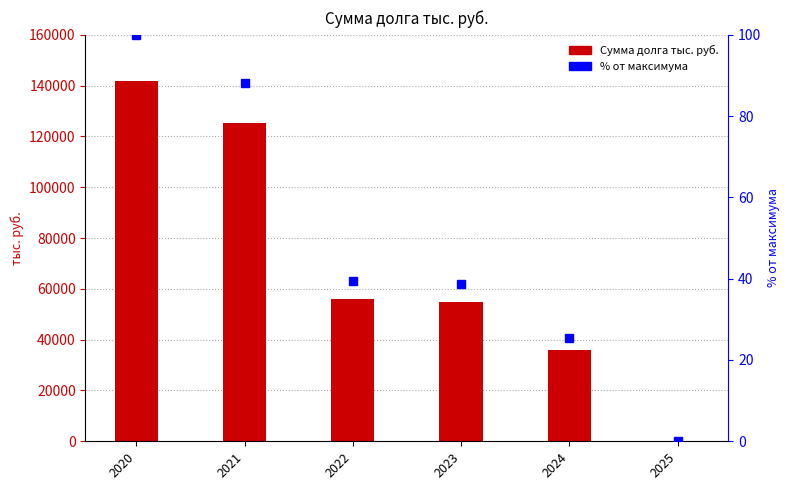

Which category has the lowest value across all series?

2025